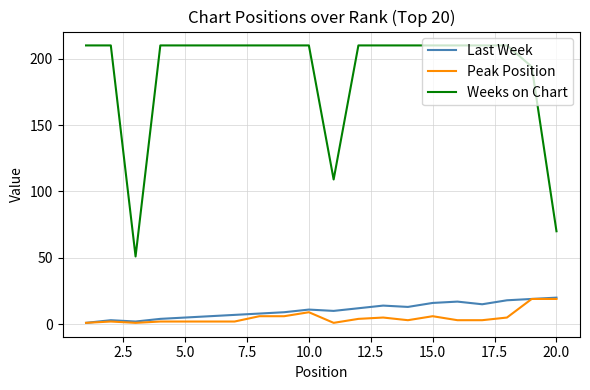

True or false: Weeks on Chart and Last Week intersect in this chart.

False